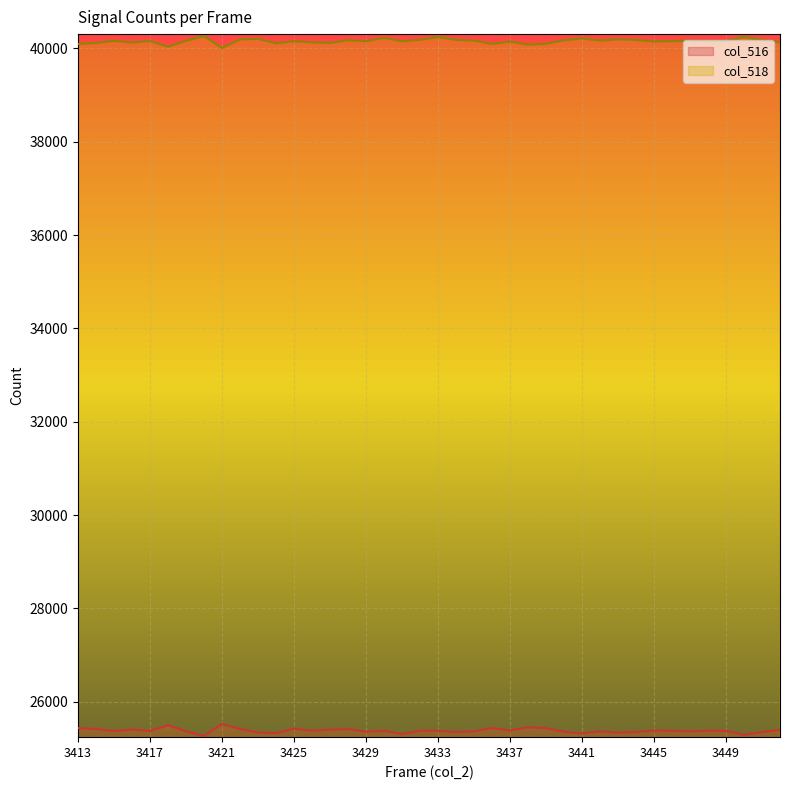

True or false: col_518 has a value of 40158 at 3446.

True